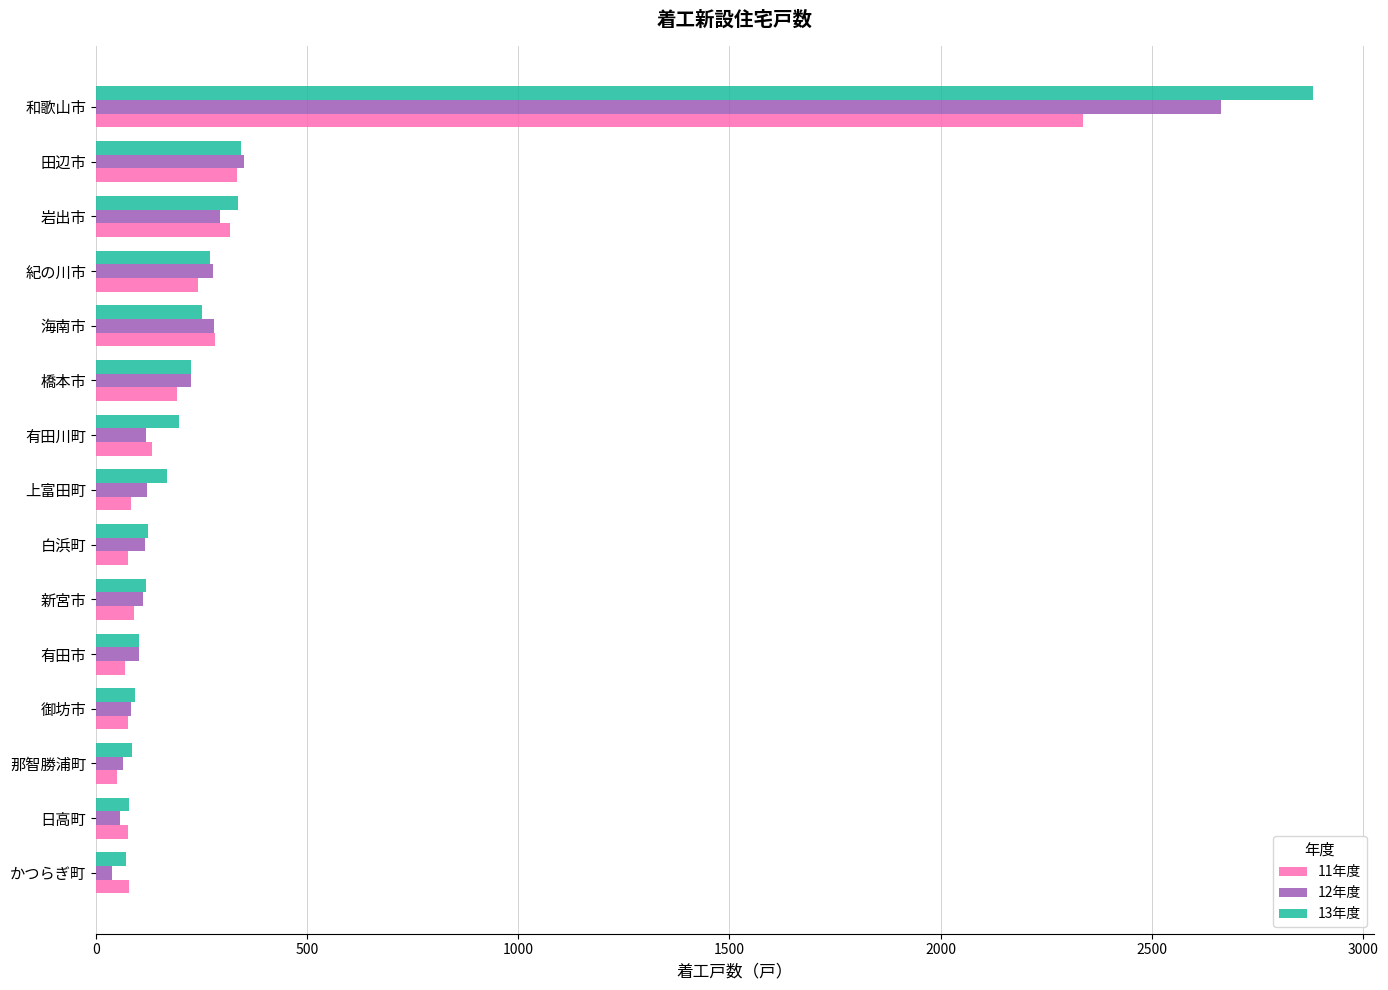

Rank the series by their maximum value, from highest to lowest.

13年度, 12年度, 11年度